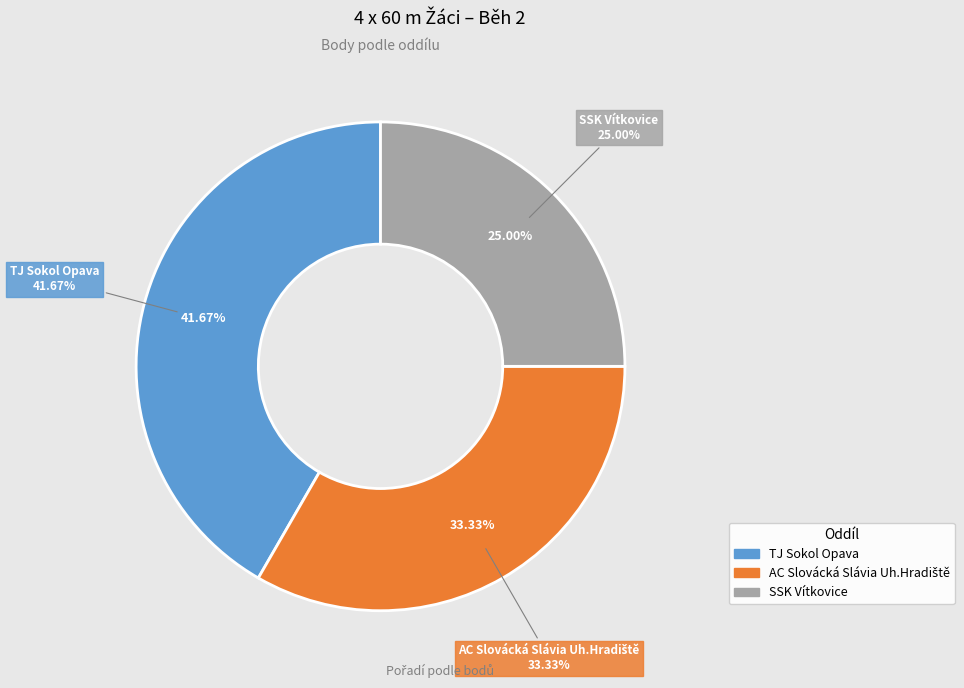

To the nearest percent, what is the combined percentage of SSK Vítkovice and AC Slovácká Slávia Uh.Hradiště?

58%